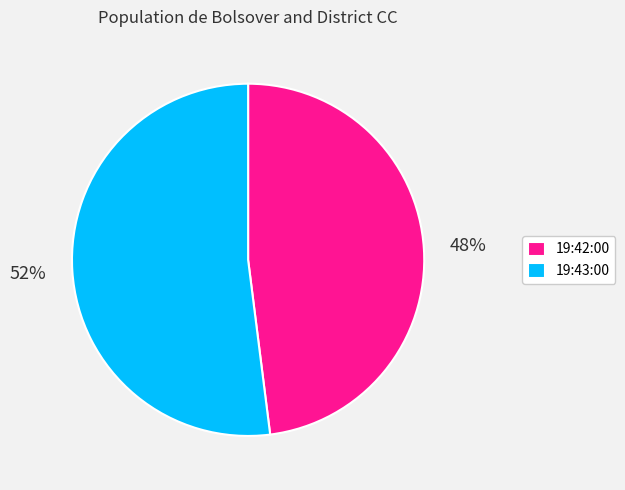

To the nearest percent, what is the difference between the 19:43:00 and 19:42:00 slice percentages?

4%